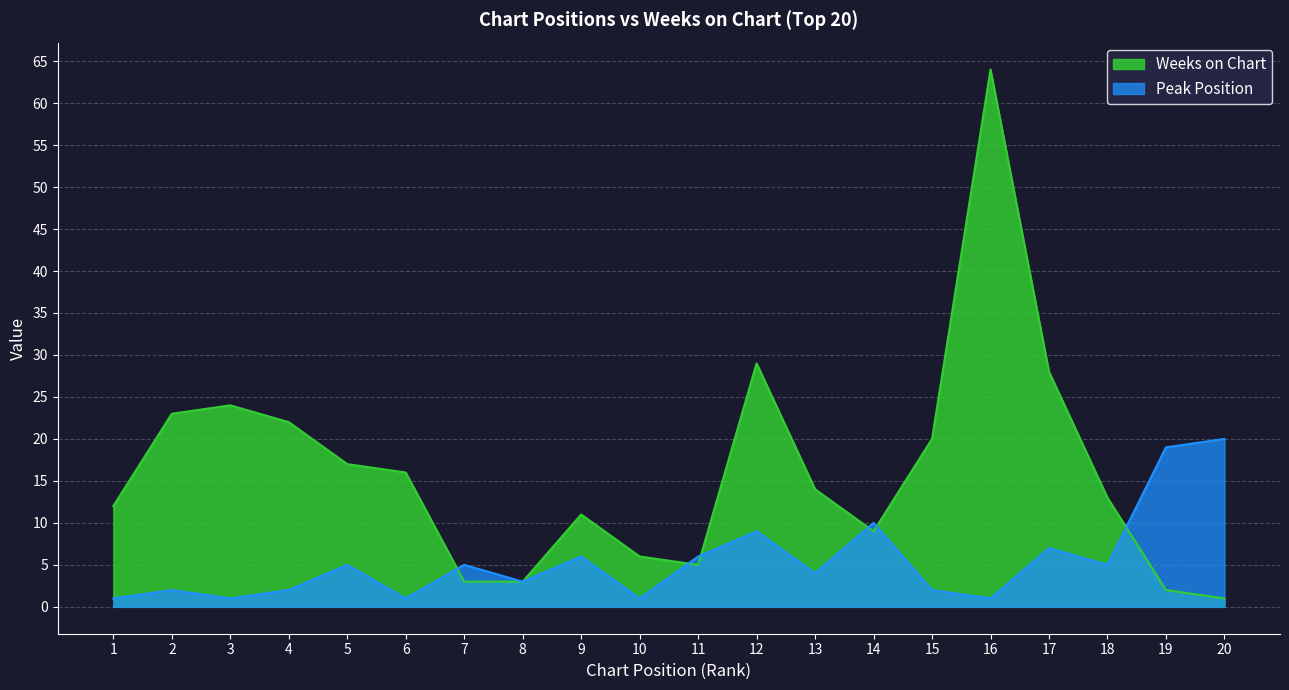

True or false: Peak Position and Weeks on Chart cross at least once.

True